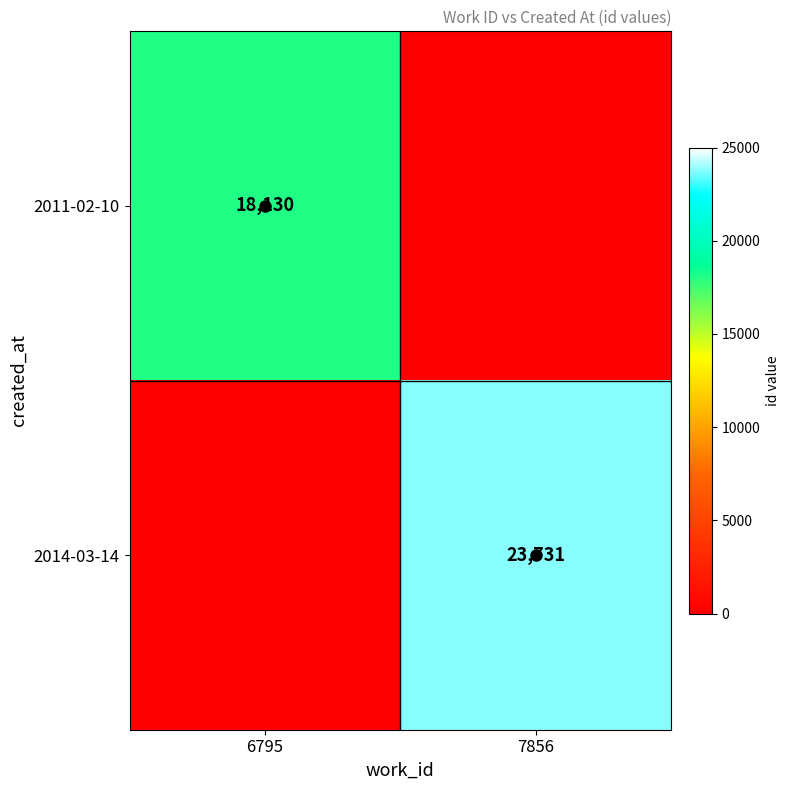

How many values in 2014-03-14 are above zero?

1